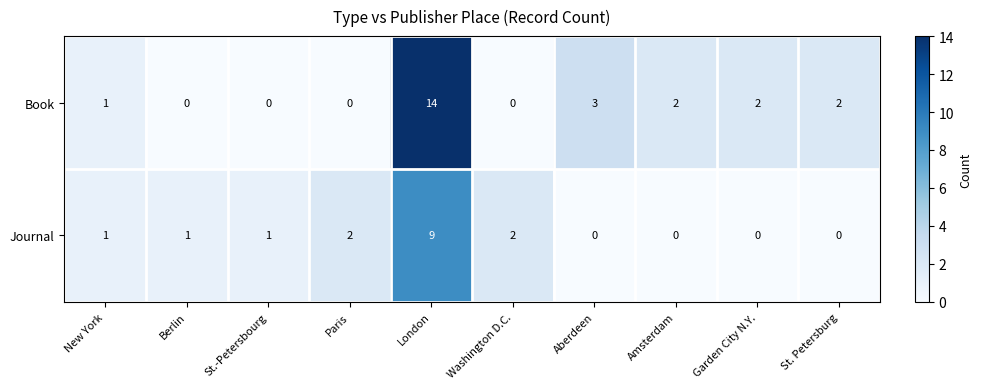

Rank the series by their average value, from highest to lowest.

Book, Journal